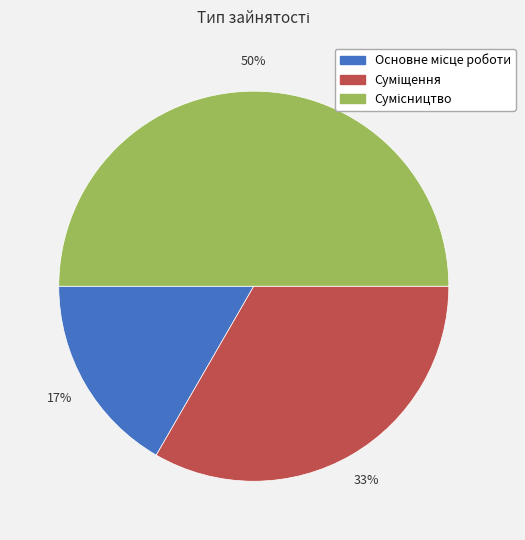

To the nearest percent, what is the average slice percentage?

33%